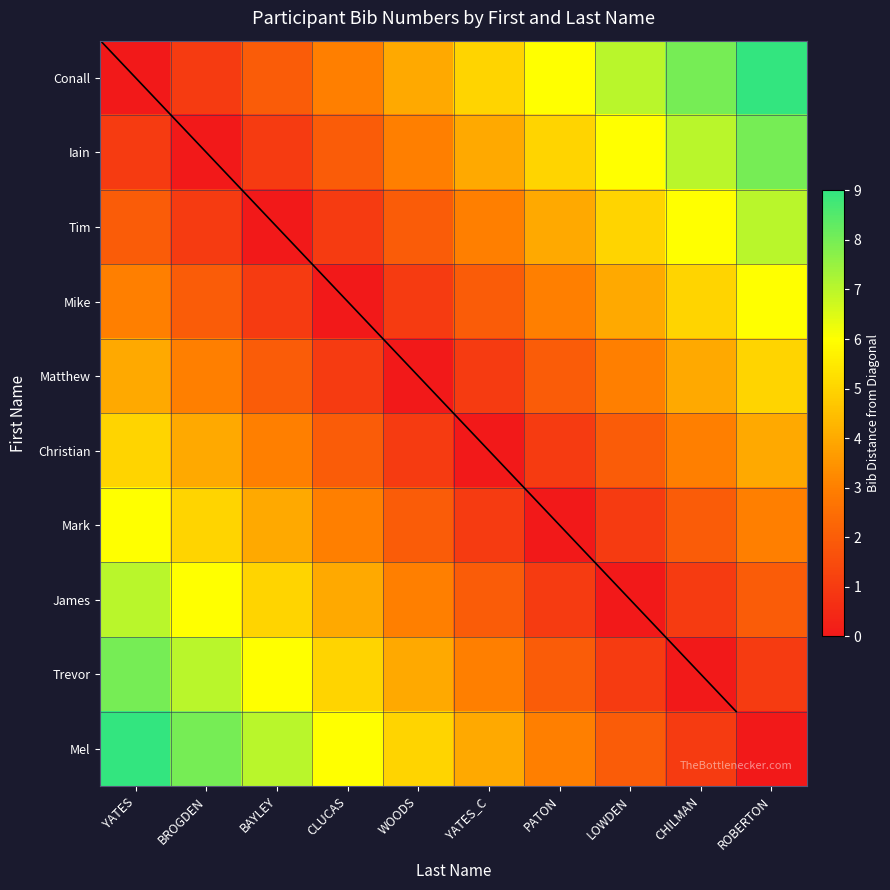

Count the Mel values in the range 2 to 7.

6